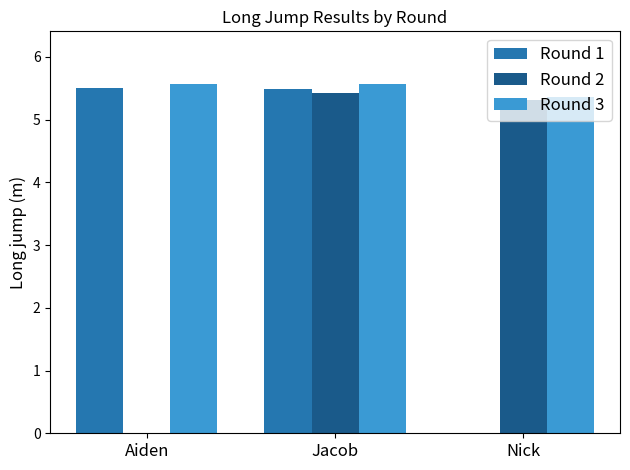

Which series changed the most between Jacob and Nick?

Round 1